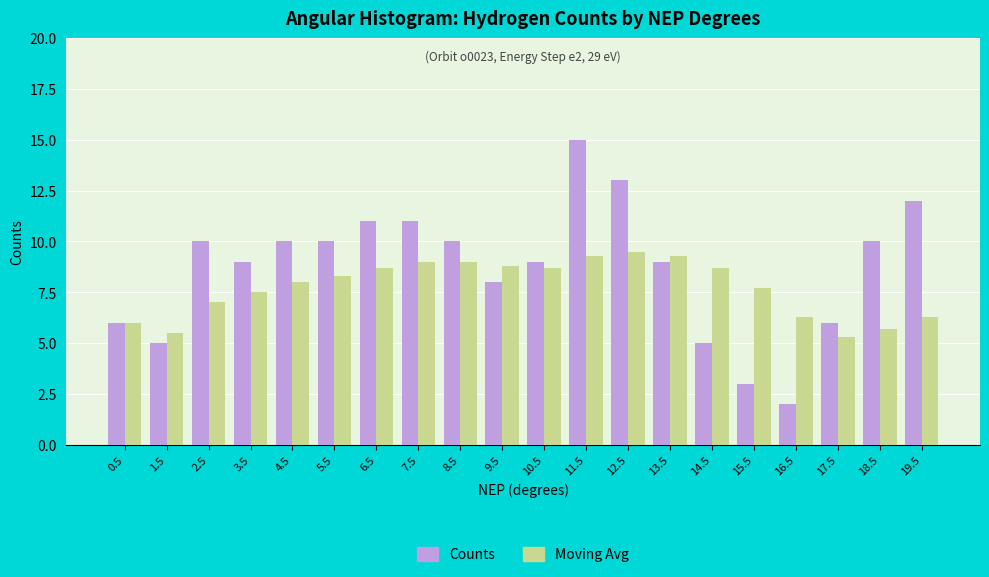

Which series changed the most between 4.5 and 16.5?

Counts